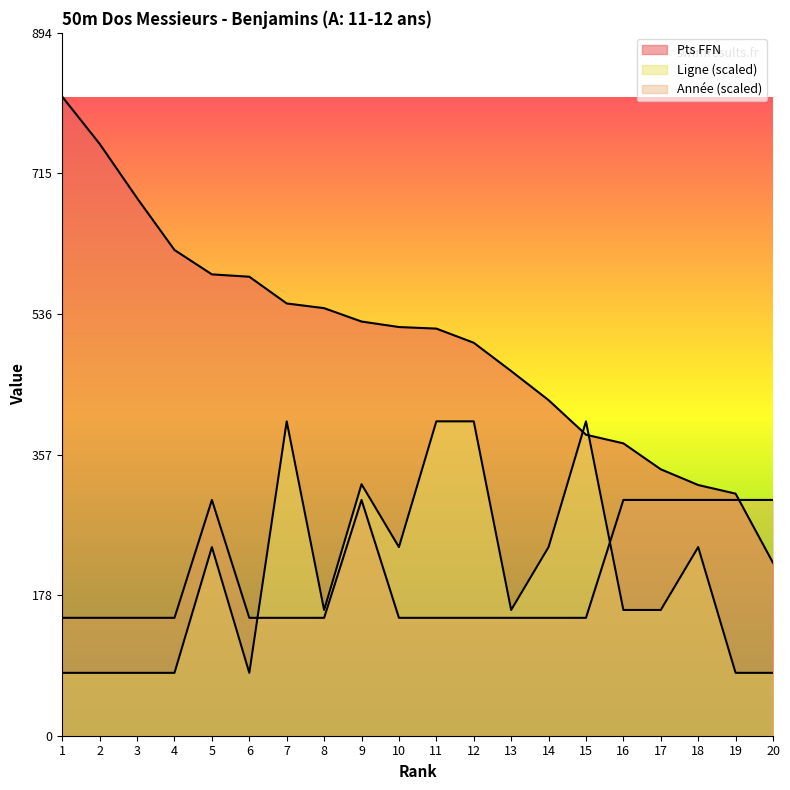

What is the value of the Année point at the 14th from the left?

150